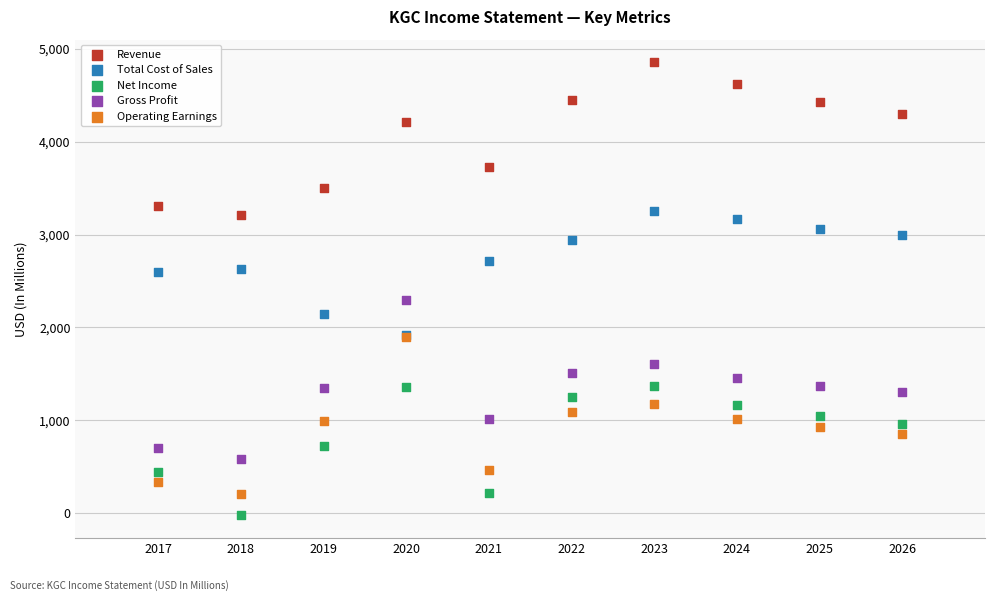

In the Revenue series, what Y value is closest to 4034?

4213.4